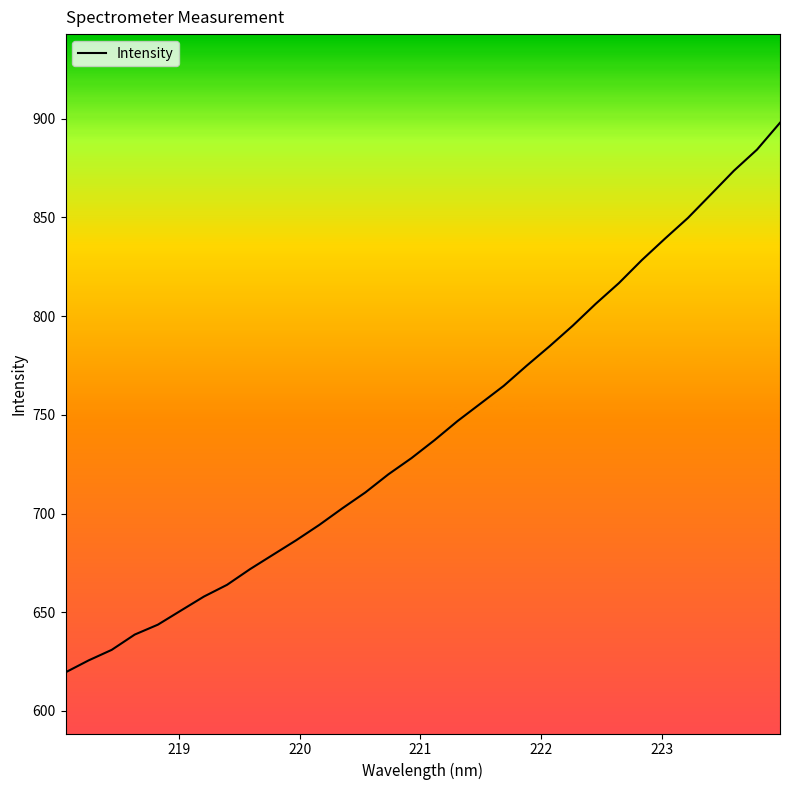

What is the greatest value displayed?

898.0